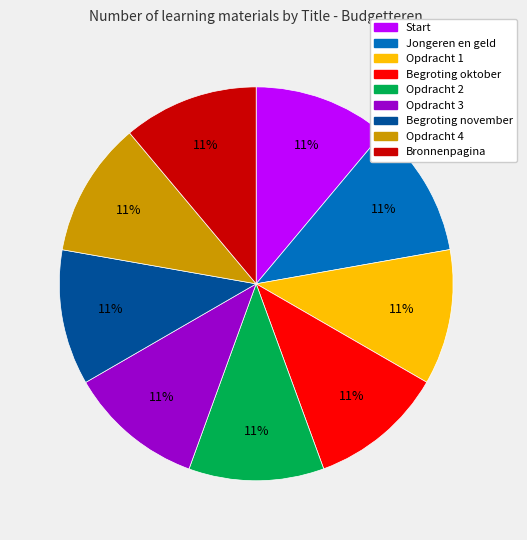

Is the sum of Begroting november and Start greater than half?

No